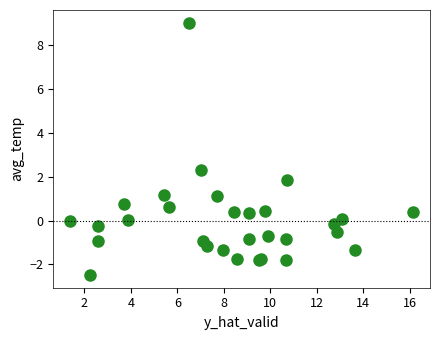

What Y value in the scatter plot is closest to 3?

2.3